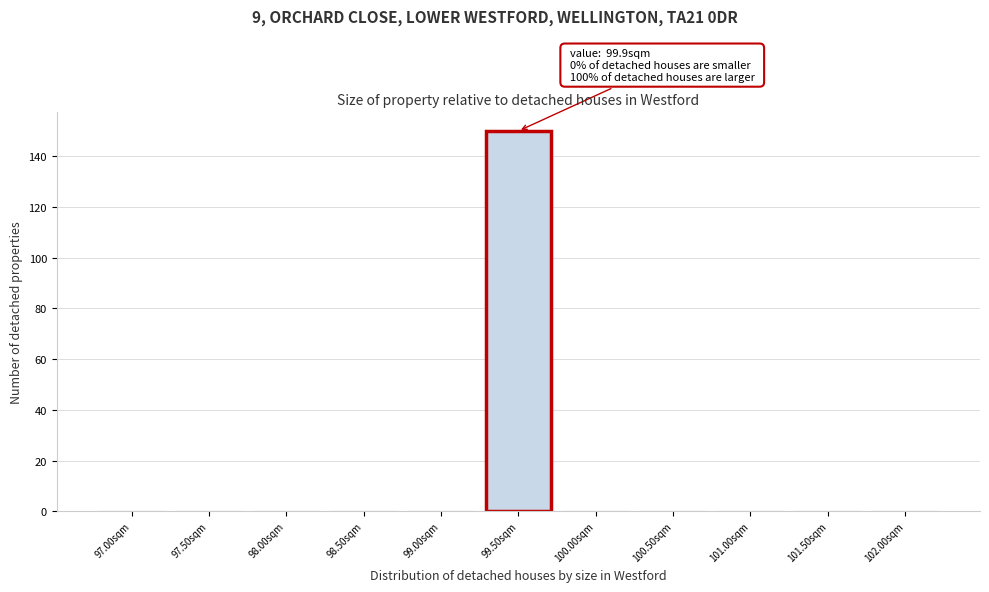

Reading right to left, transcribe all the data shown in this chart.

102.00sqm=0	101.50sqm=0	101.00sqm=0	100.50sqm=0	100.00sqm=0	99.50sqm=150	99.00sqm=0	98.50sqm=0	98.00sqm=0	97.50sqm=0	97.00sqm=0